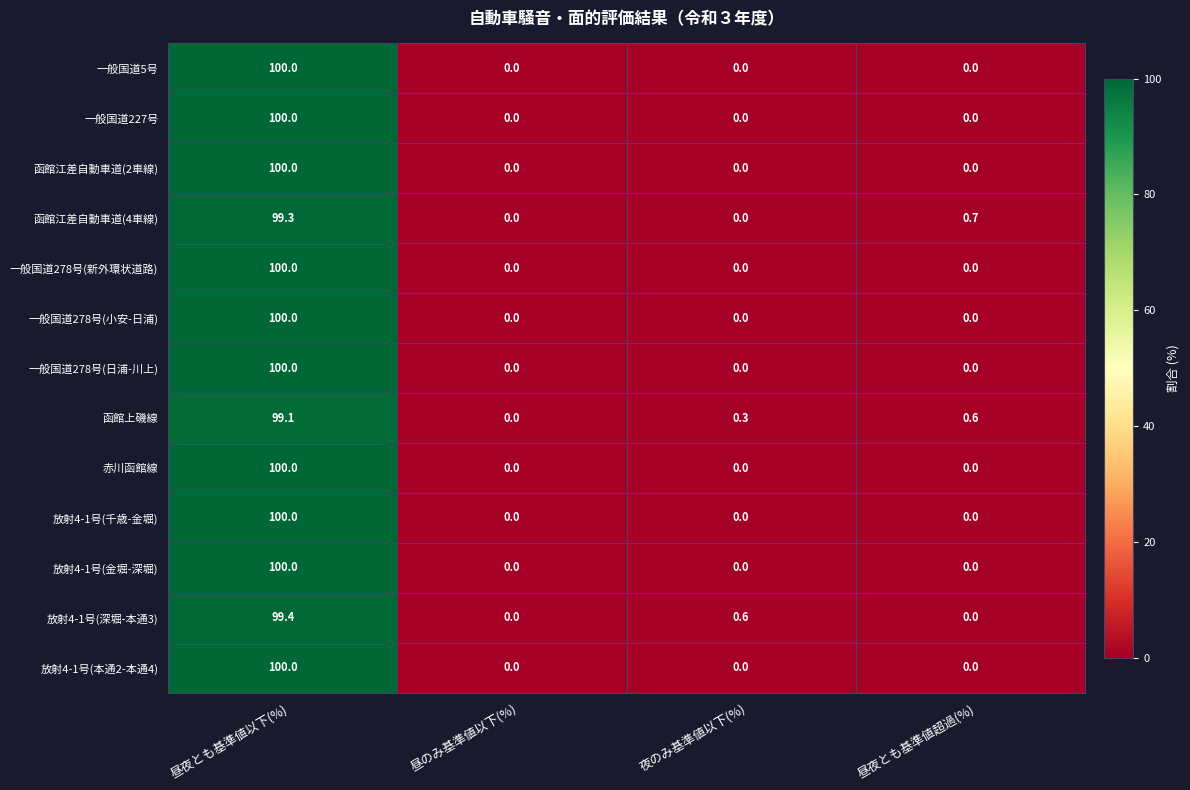

At which category is the sum across all series the highest?

昼夜とも基準値以下(%)